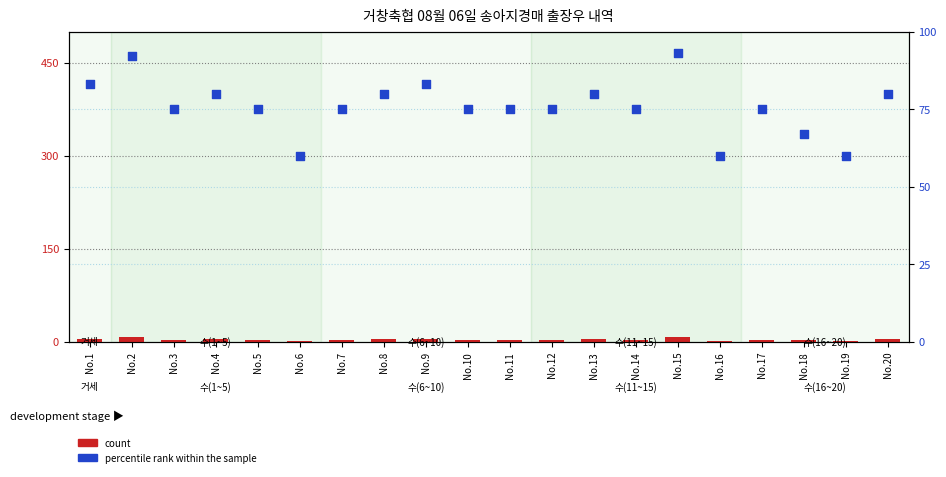

Which series has the largest Y range (max minus min)?

percentile rank within the sample